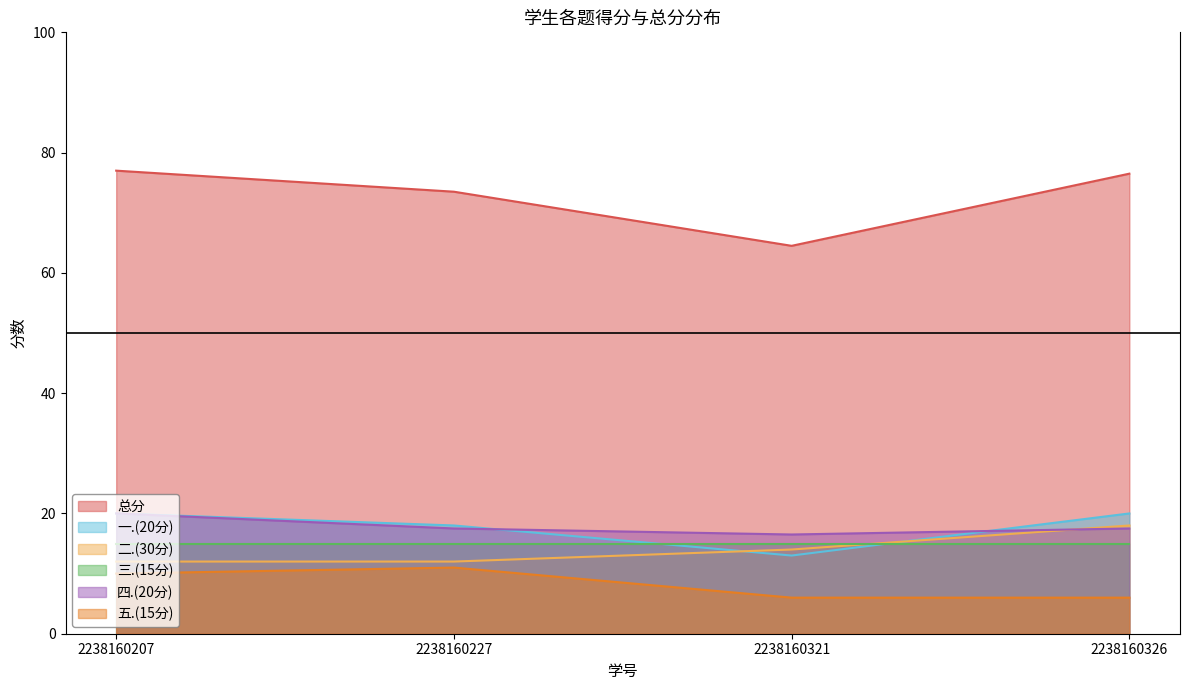

Where does the 二.(30分) series first go above 14?

2238160326